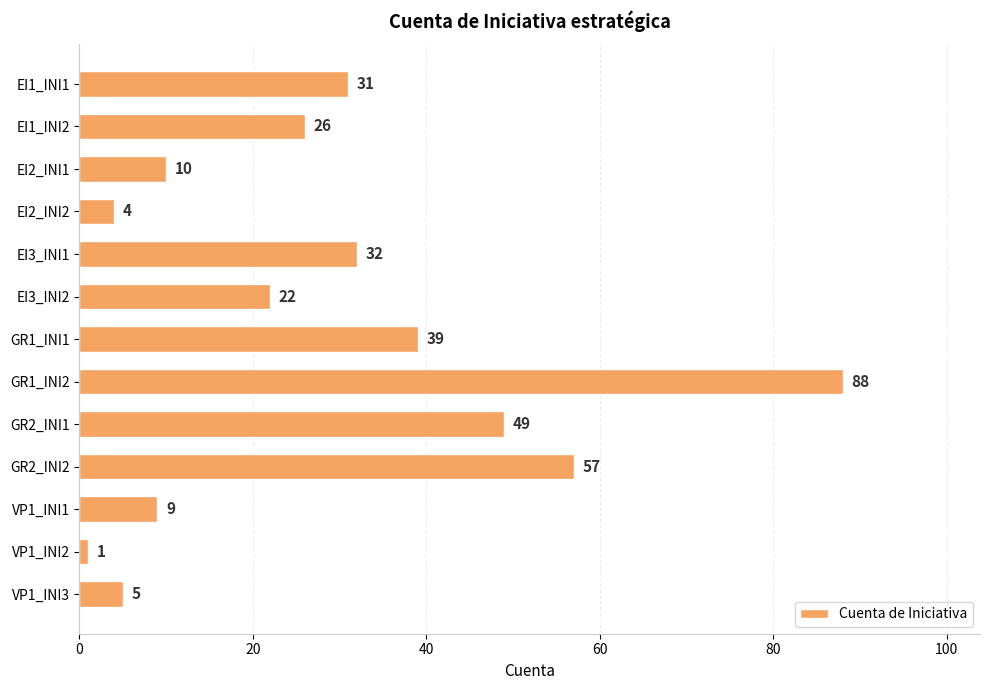

Rank the categories by value from lowest to highest.

VP1_INI2, EI2_INI2, VP1_INI3, VP1_INI1, EI2_INI1, EI3_INI2, EI1_INI2, EI1_INI1, EI3_INI1, GR1_INI1, GR2_INI1, GR2_INI2, GR1_INI2